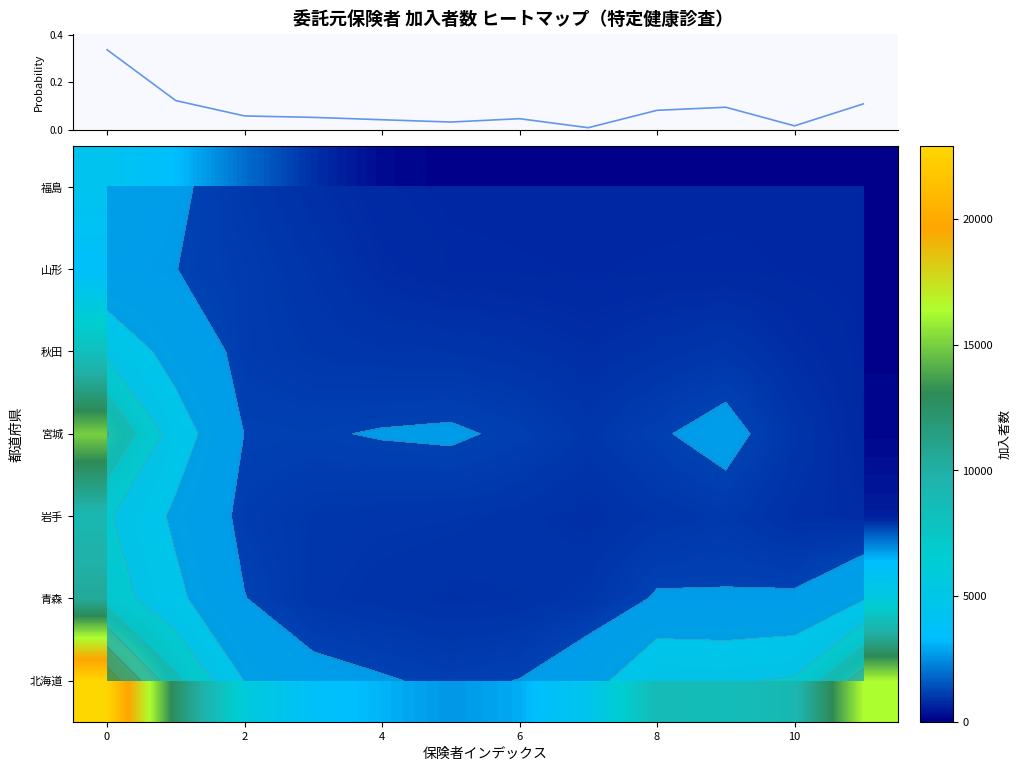

Rank the series at 2 from lowest to highest value.

福島, 山形, 秋田, 岩手, 宮城, 青森, 北海道